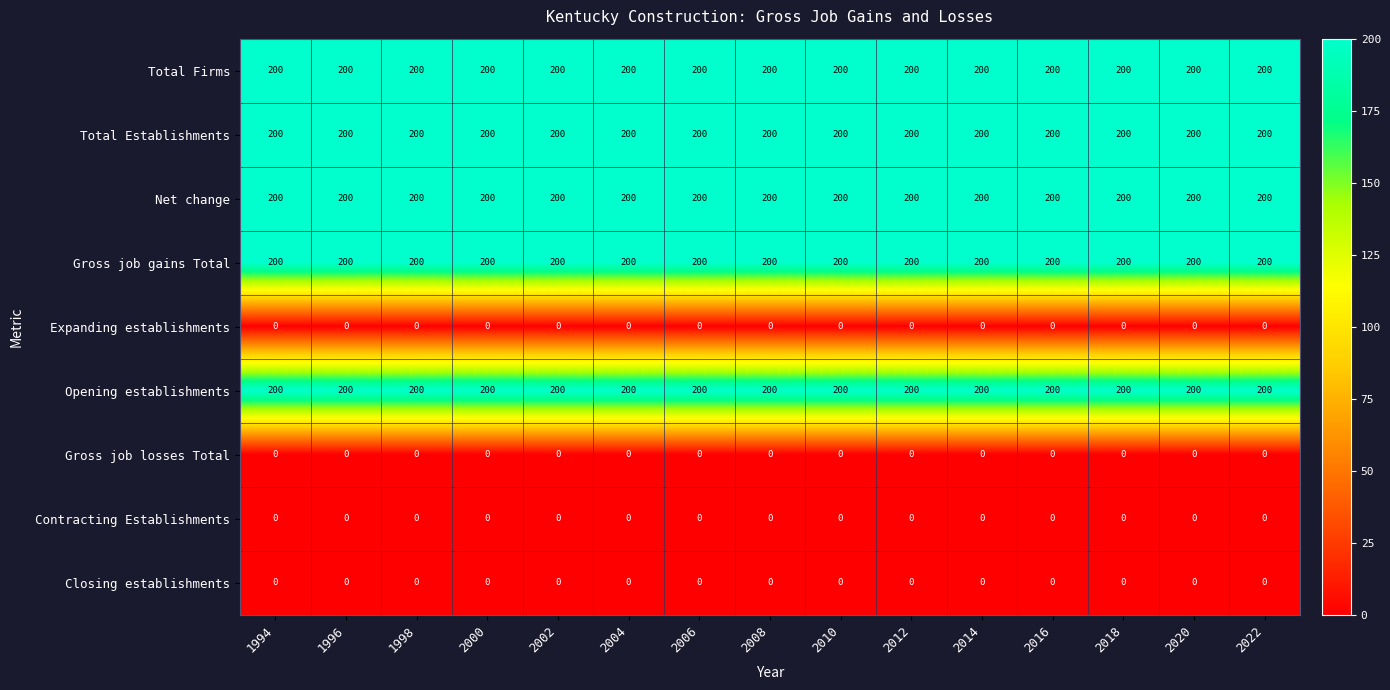

What is the approximate value of Net change at 2014?

200